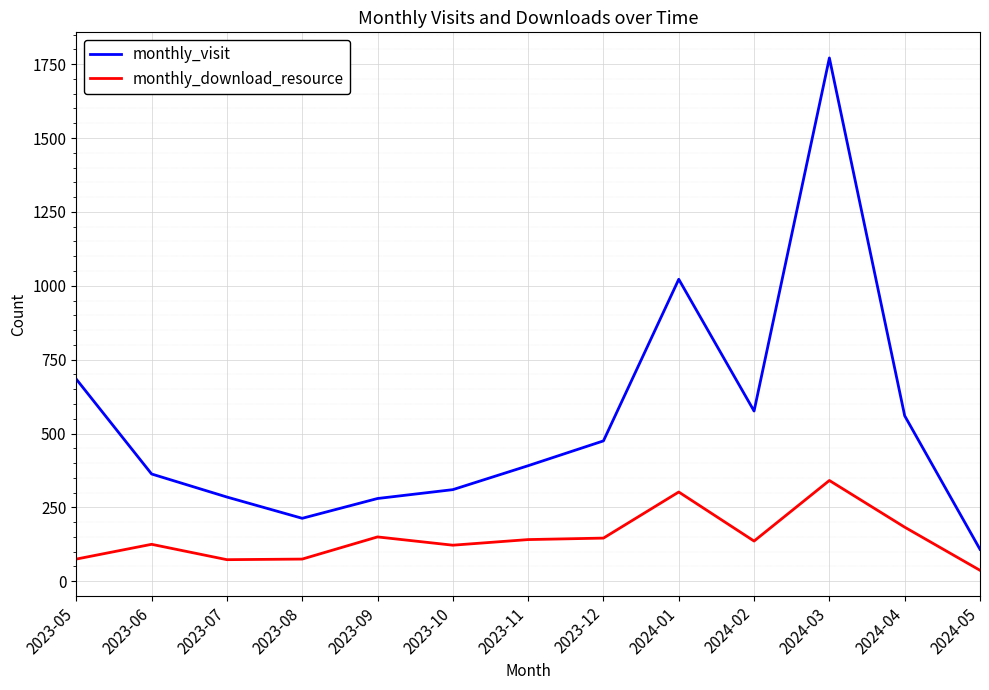

In monthly_download_resource, how many points are higher than both neighbors (excluding endpoints)?

4